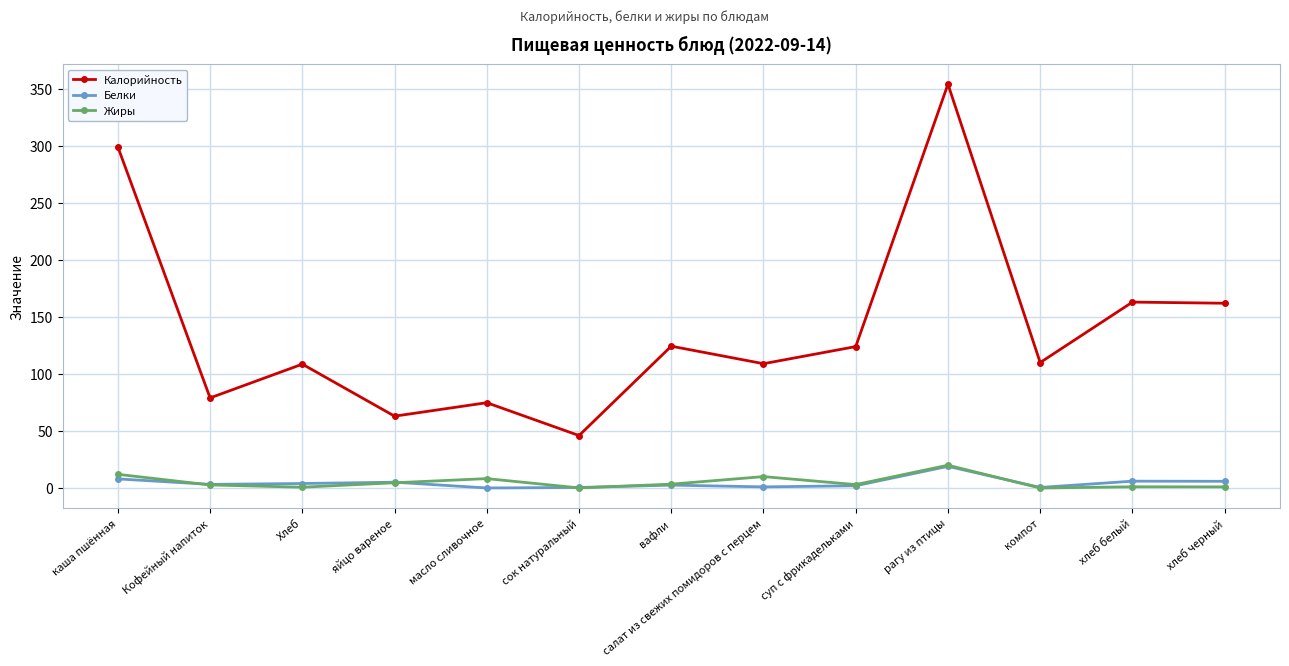

True or false: Калорийность and Жиры intersect in this chart.

False